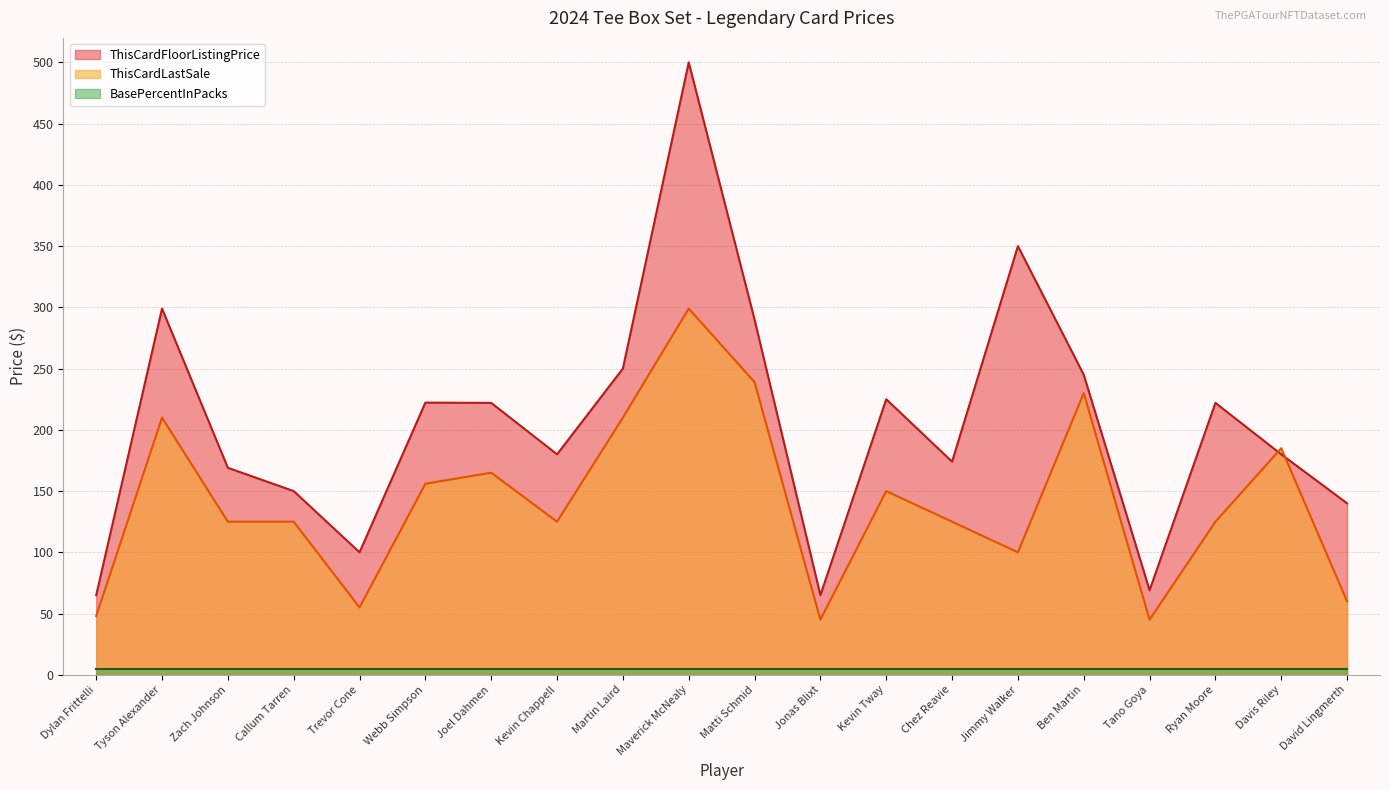

Which label corresponds to the largest value in the chart?

Maverick McNealy